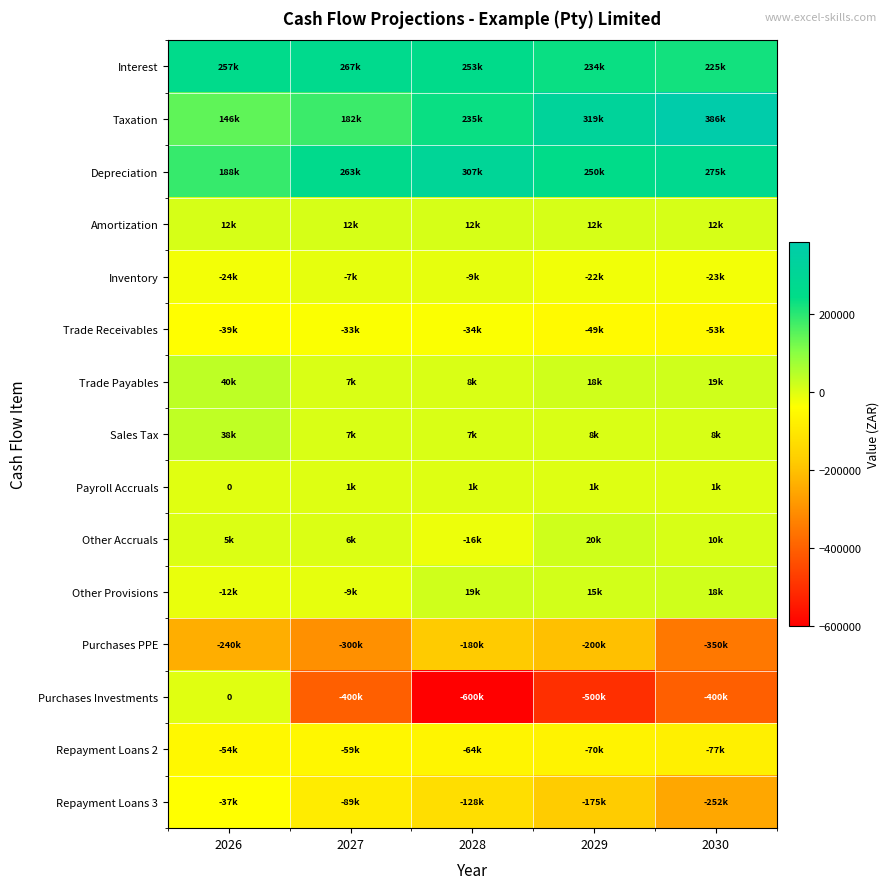

Is it true that Trade Payables equals 4836.7 at 2028?

False